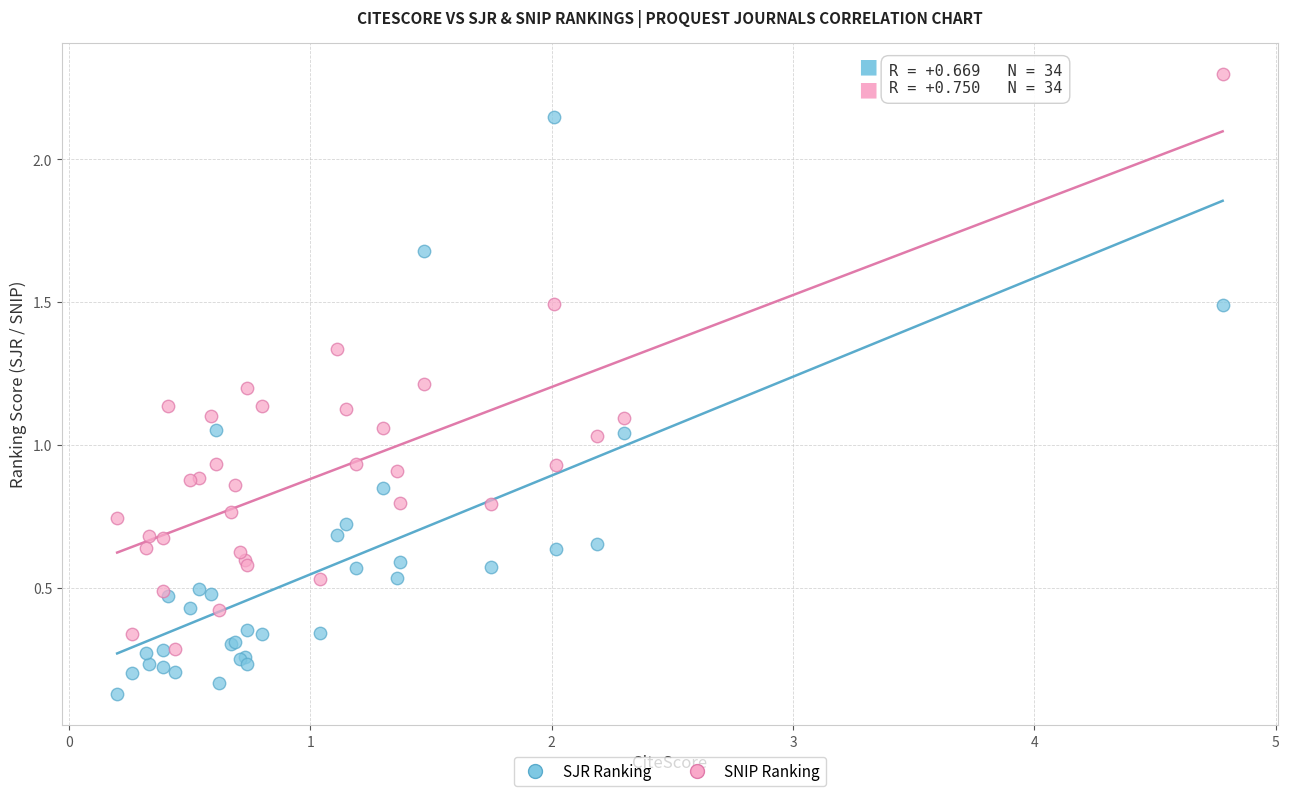

Which series contains the lowest Y value?

SJR Ranking